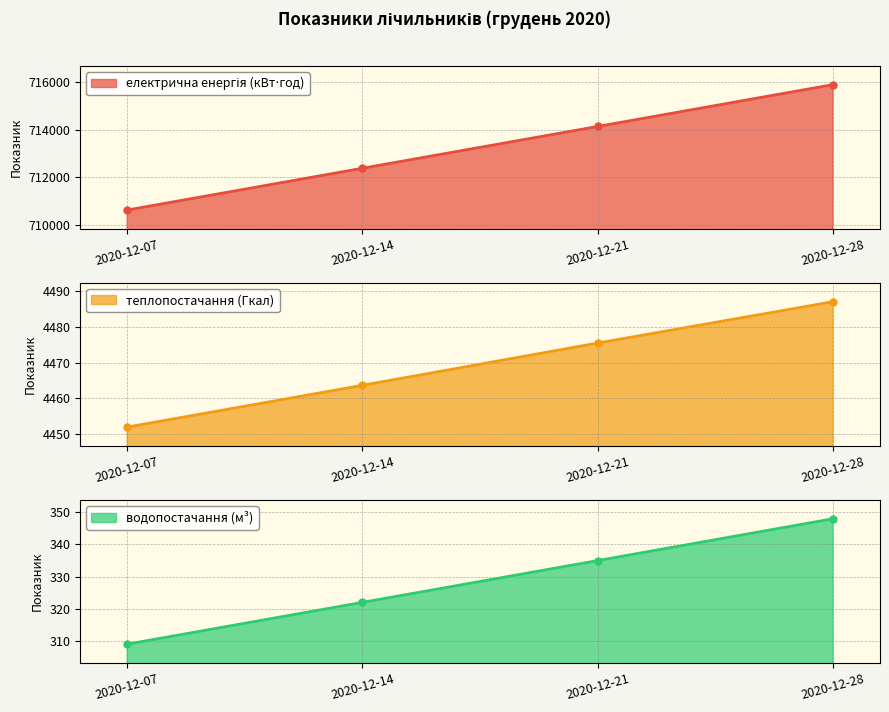

True or false: теплопостачання (Гкал) and електрична енергія (кВт⋅год) intersect in this chart.

False